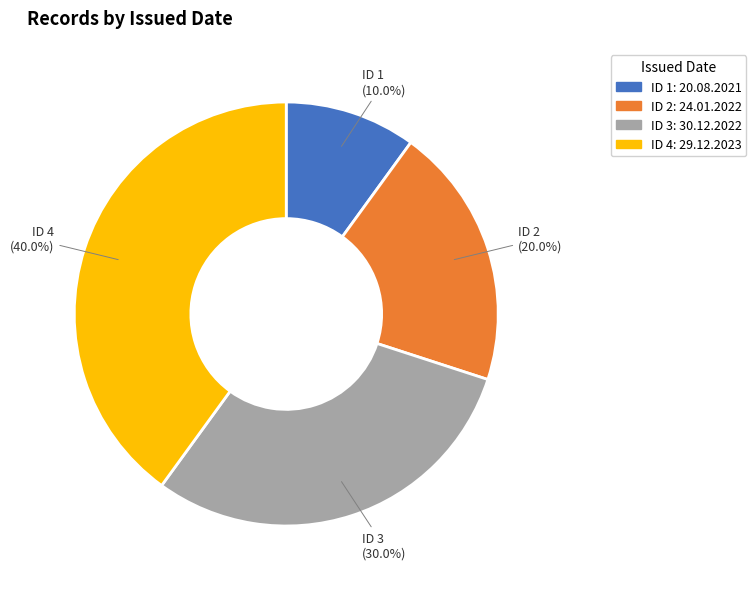

Does any single category account for the majority?

No